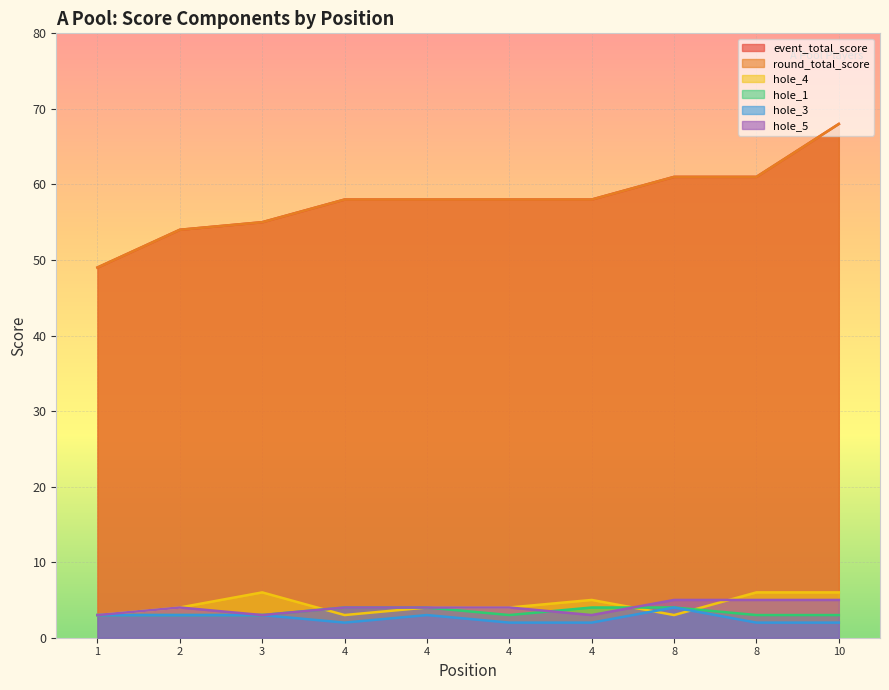

Where does the event_total_score series first go above 58?

8